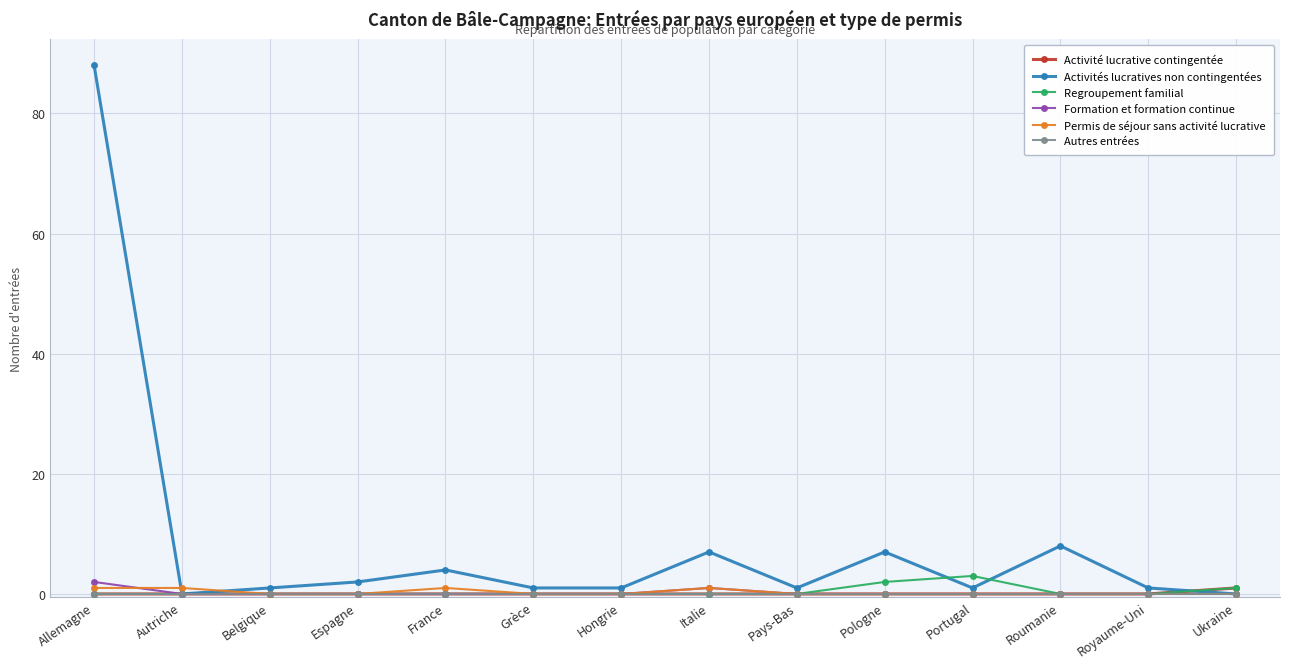

At which category is the sum across all series the highest?

Allemagne